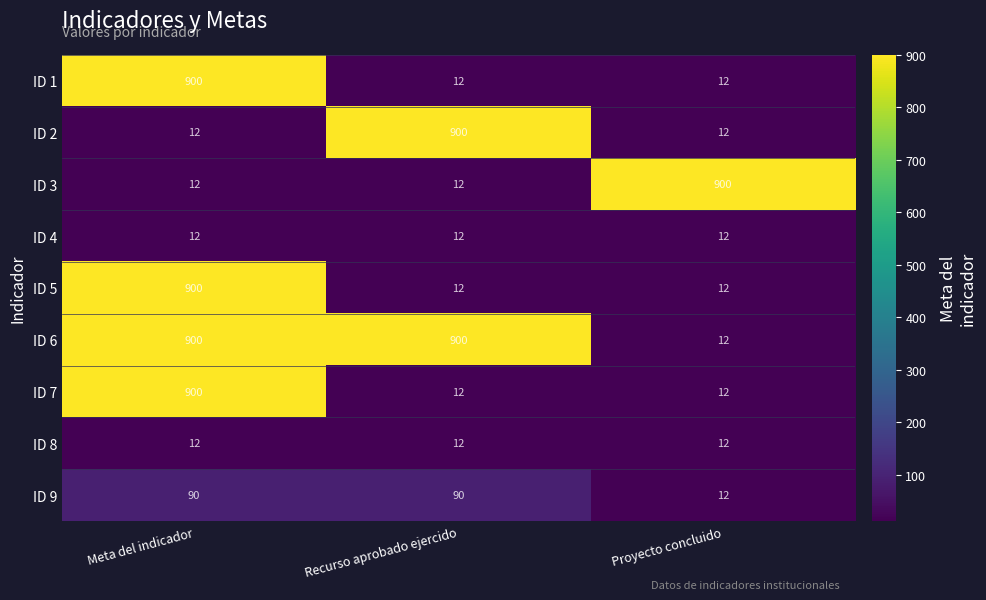

Is it true that ID 6 equals 900 at Recurso aprobado ejercido?

True